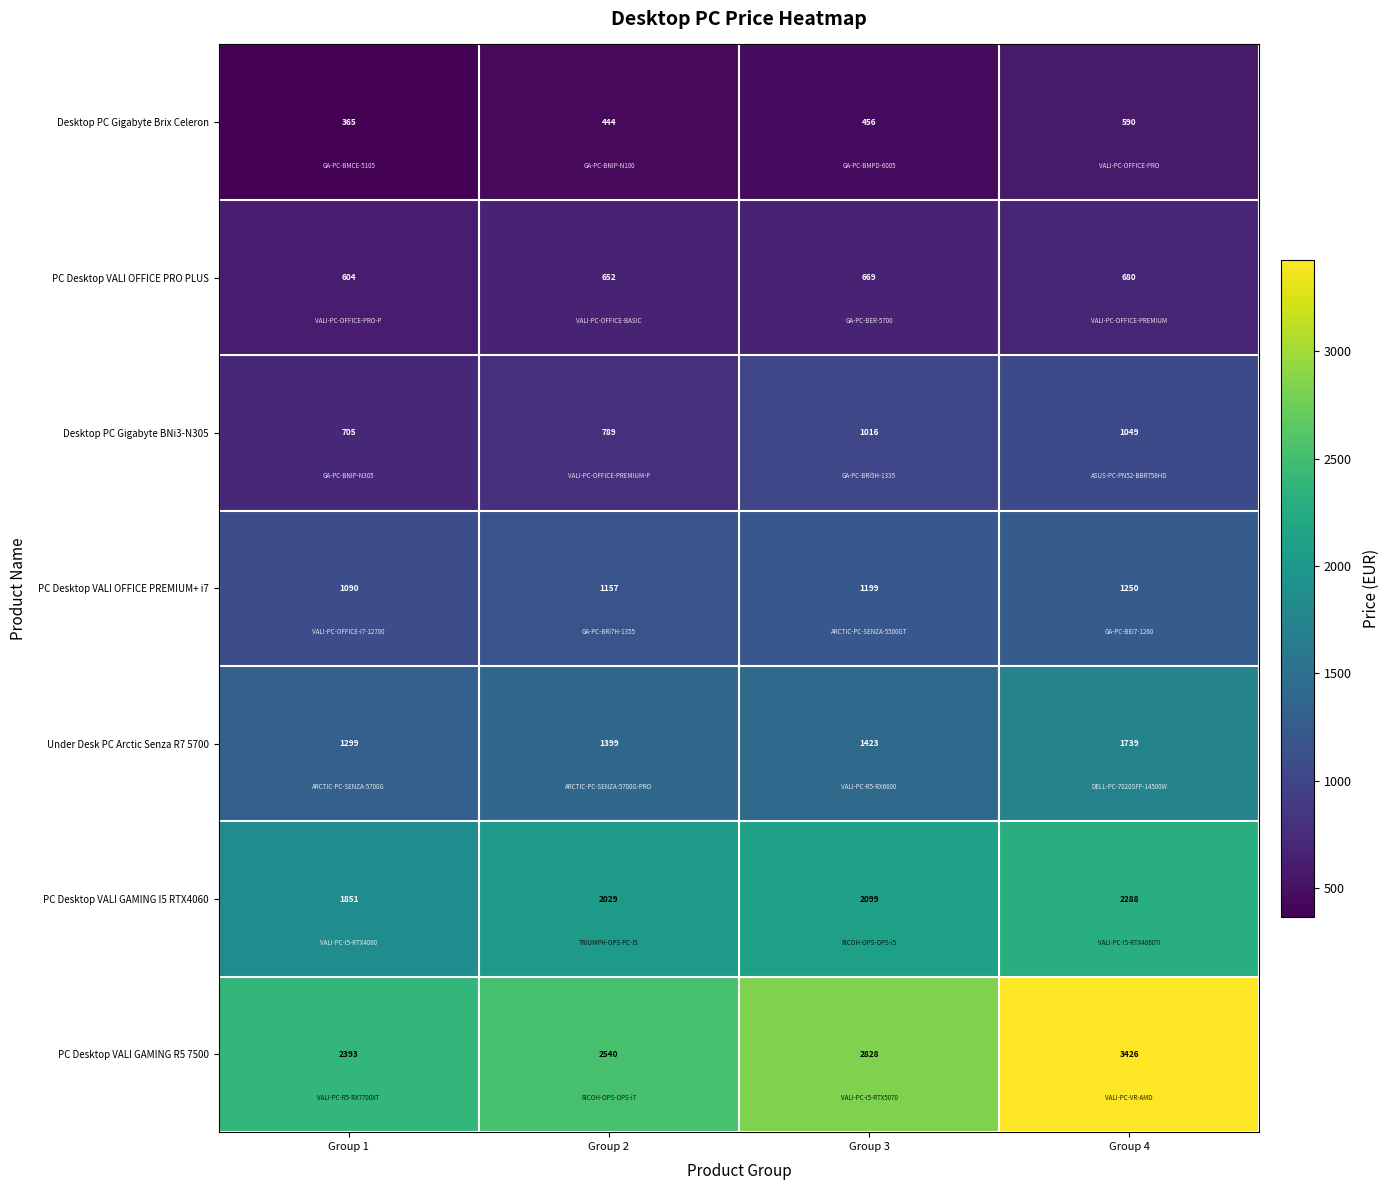

Rank the series by their maximum value, from lowest to highest.

Desktop PC Gigabyte Brix Celeron, PC Desktop VALI OFFICE PRO PLUS, Desktop PC Gigabyte BNi3-N305, PC Desktop VALI OFFICE PREMIUM+ i7, Under Desk PC Arctic Senza R7 5700, PC Desktop VALI GAMING I5 RTX4060, PC Desktop VALI GAMING R5 7500